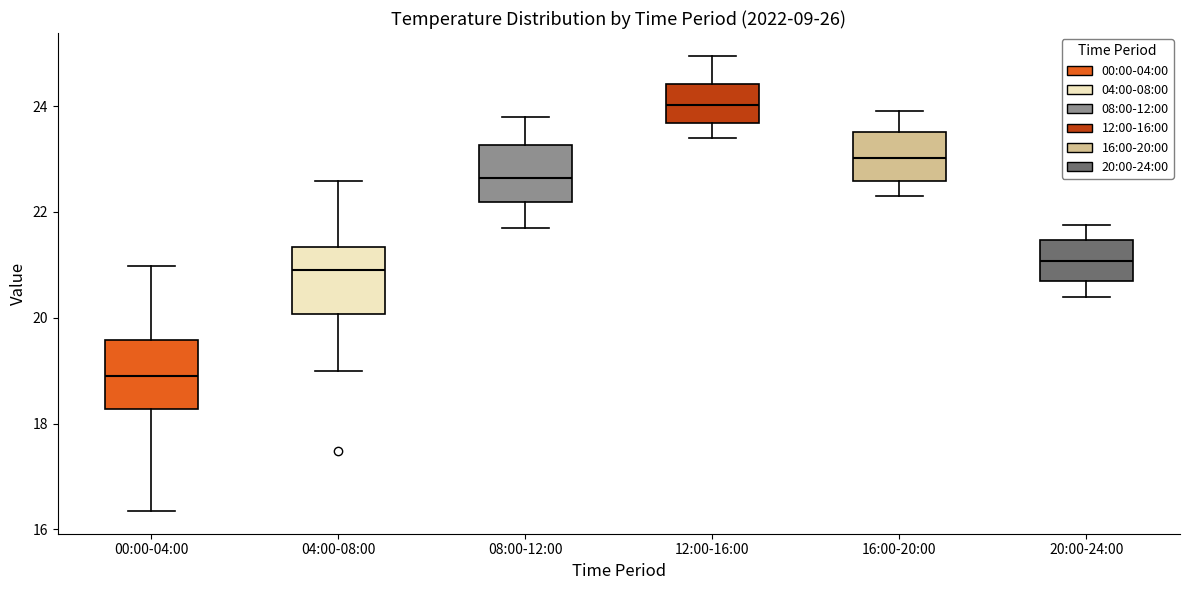

Reading left to right, read every box against the y-axis: the position of its median line, the range the box covers, and the ends of its whiskers. The values are not printed on the chart, so give them approximately, as read against the axis.

00:00-04:00: median 19.0, box 18.2 to 19.6, whiskers 16.4 to 21.0
04:00-08:00: median 21.0, box 20.0 to 21.4, whiskers 19.0 to 22.6
08:00-12:00: median 22.6, box 22.2 to 23.2, whiskers 21.8 to 23.8
12:00-16:00: median 24.0, box 23.6 to 24.4, whiskers 23.4 to 25.0
16:00-20:00: median 23.0, box 22.6 to 23.6, whiskers 22.4 to 24.0
20:00-24:00: median 21.0, box 20.6 to 21.4, whiskers 20.4 to 21.8